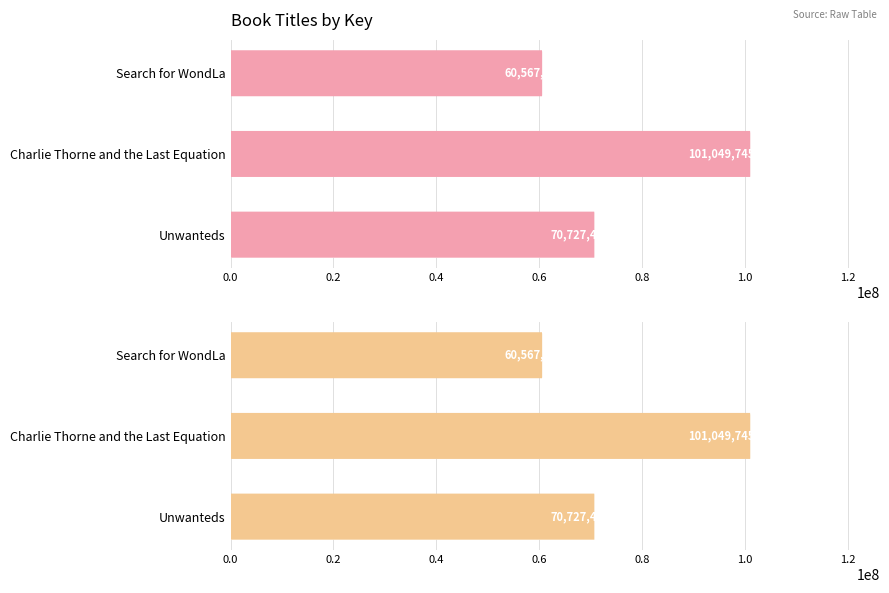

Is it true that the value at Search for WondLa is 60567887?

True